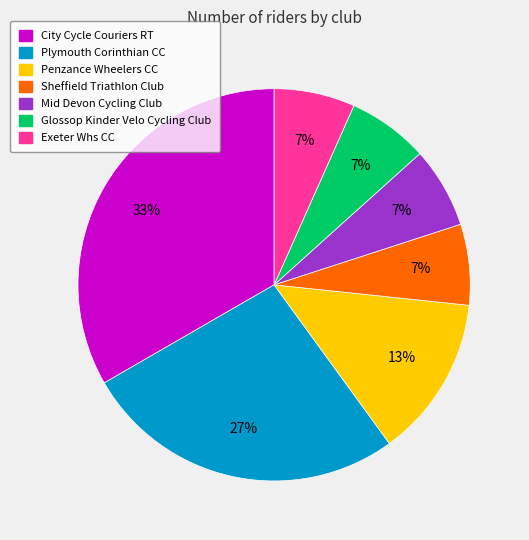

Which slice is the largest?

City Cycle Couriers RT